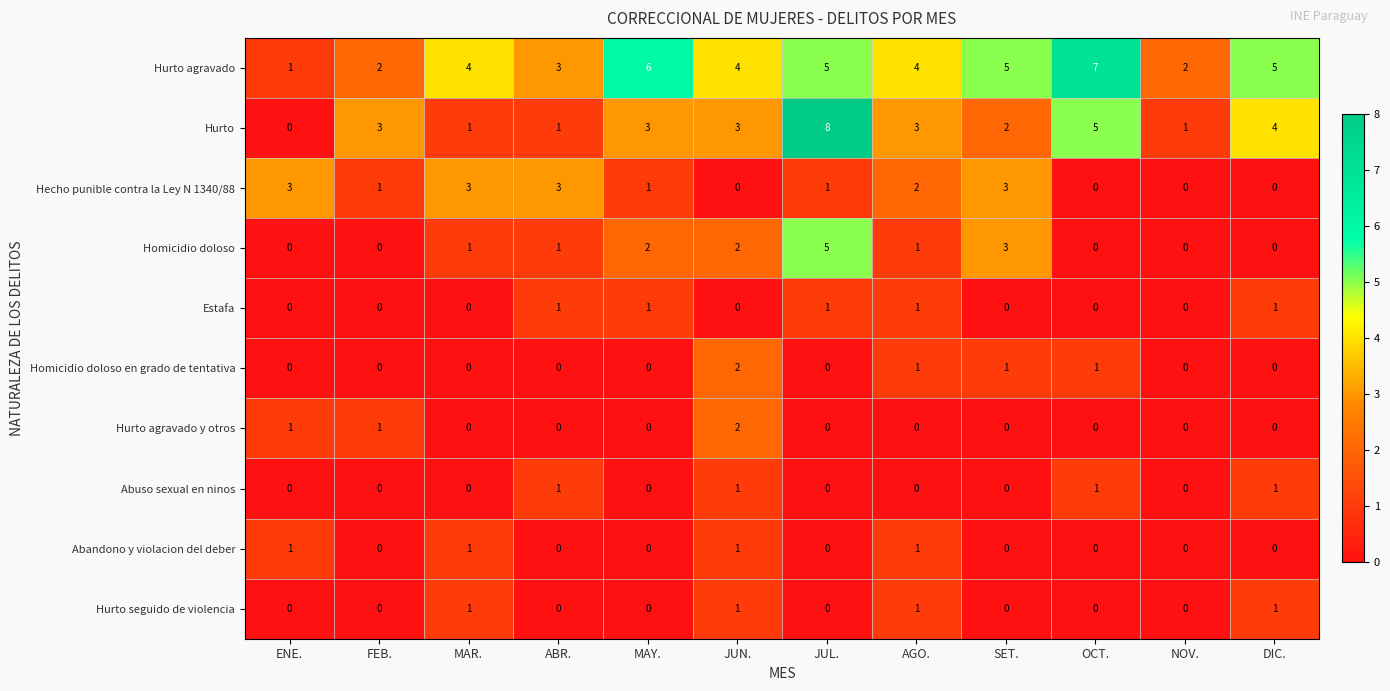

What is the difference between the maximum and minimum values in the Hurto agravado series?

6